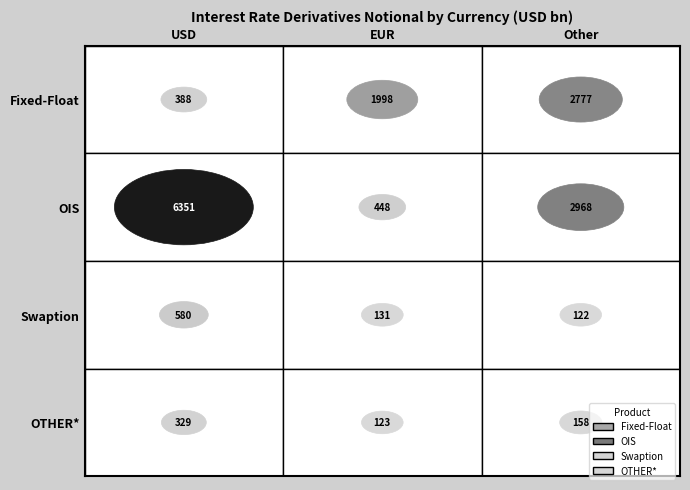

True or false: OTHER* has a value of 568 at 0.

False